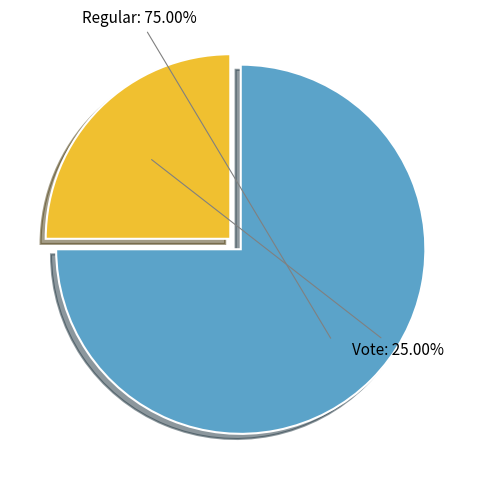

Does any single category account for the majority?

Yes